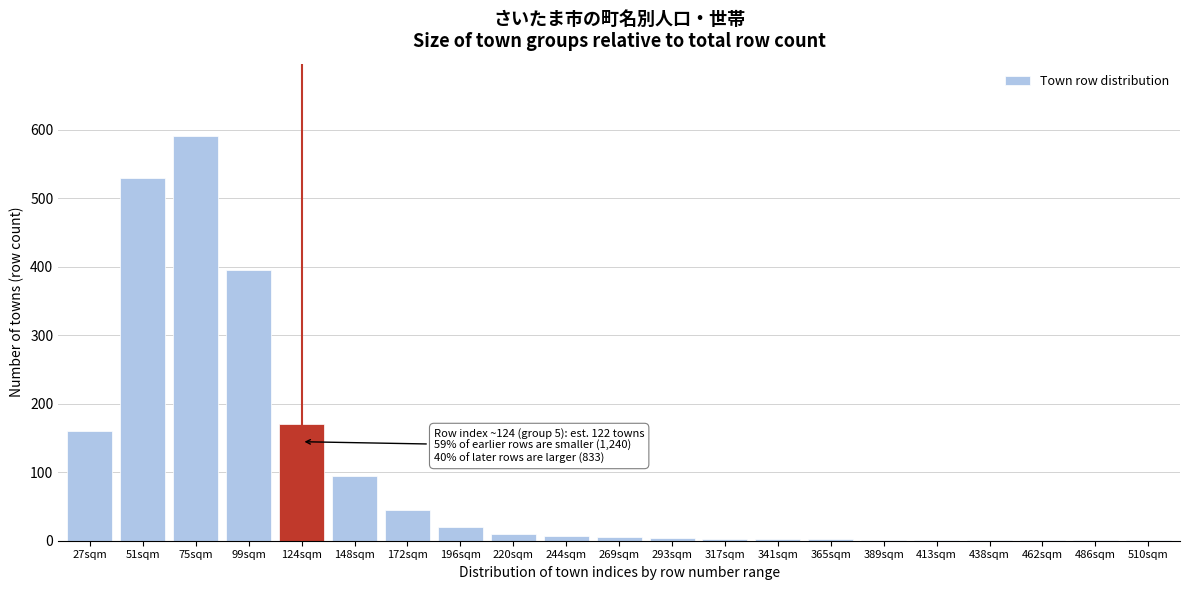

Where is the data nearest to the value 295?

99sqm